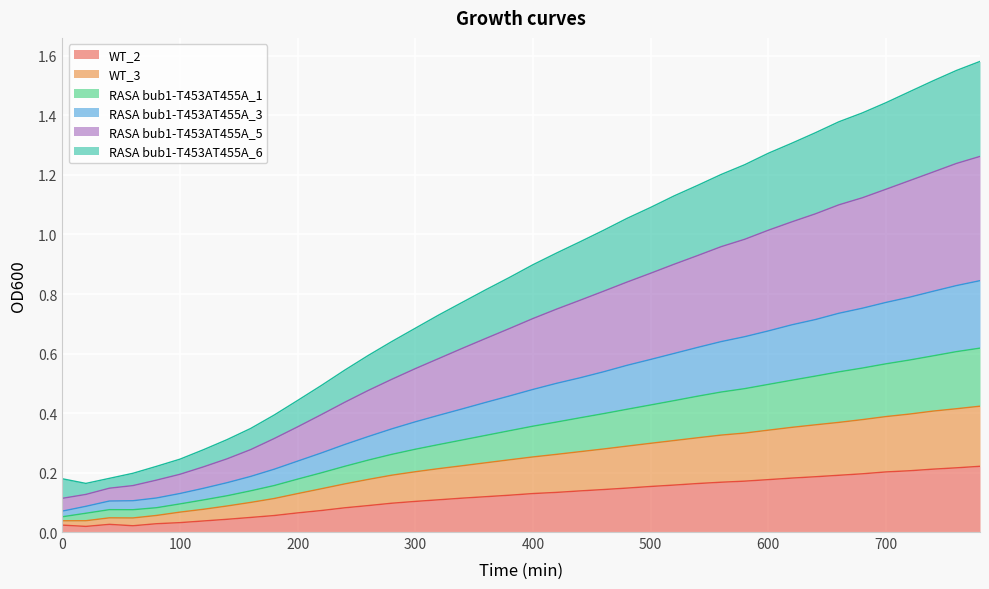

At how many categories does at least one series exceed 0?

40